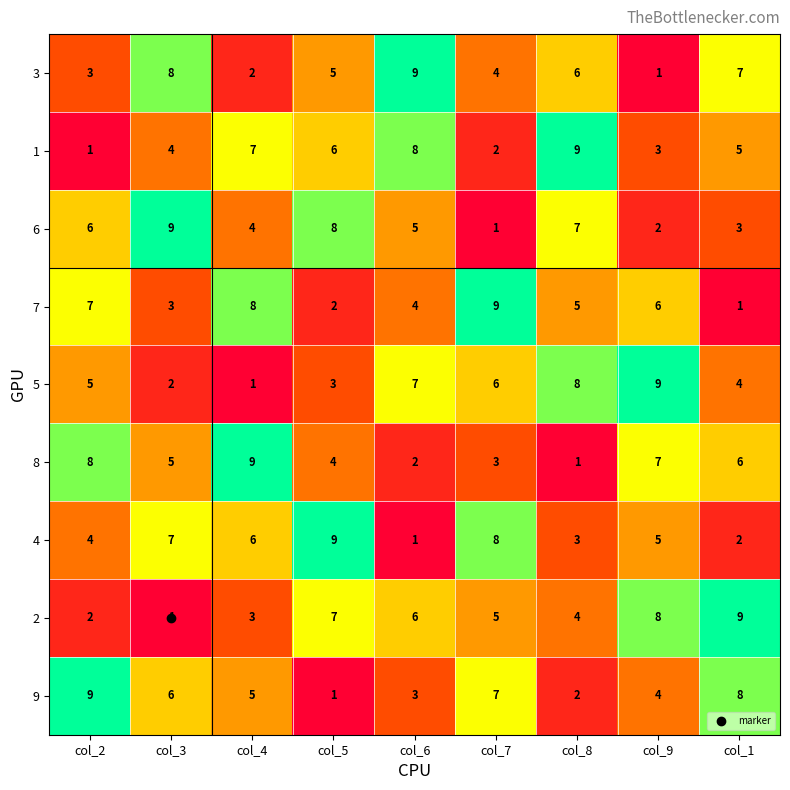

What is the difference between the maximum and minimum values in the 1 series?

8